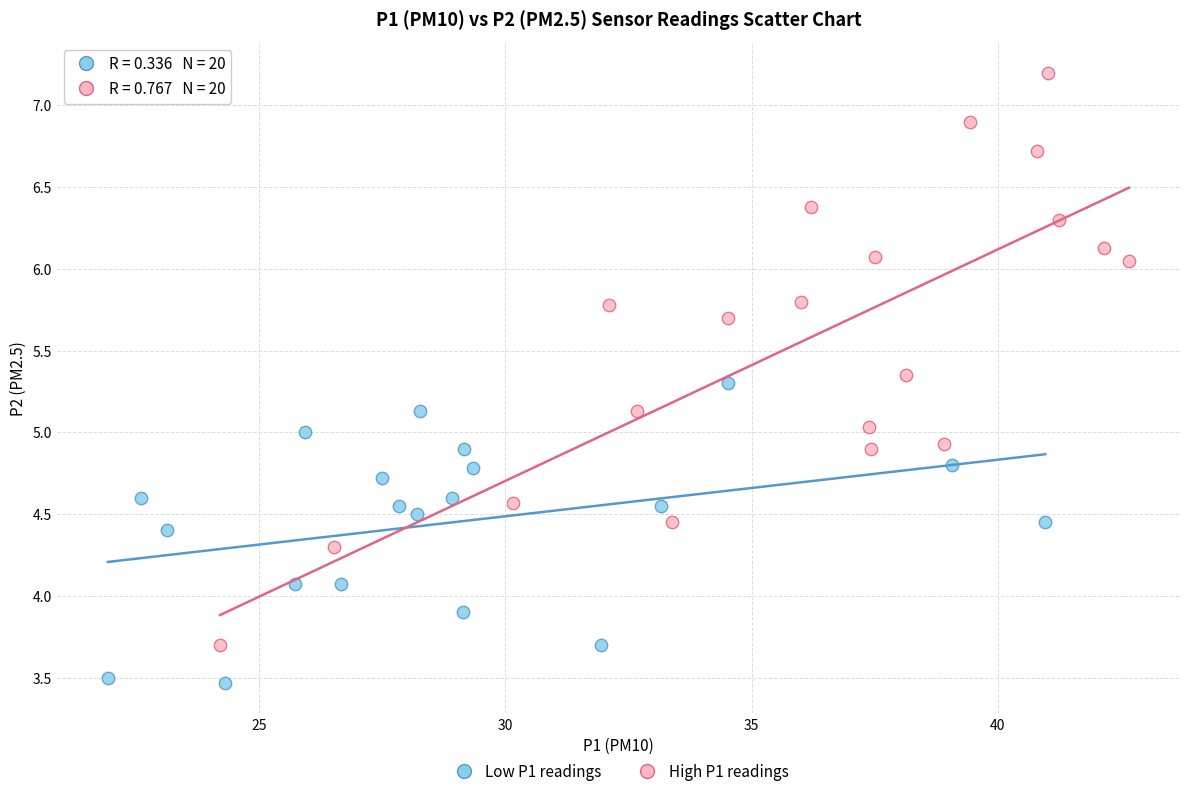

Which series has the widest spread of Y values?

High P1 readings